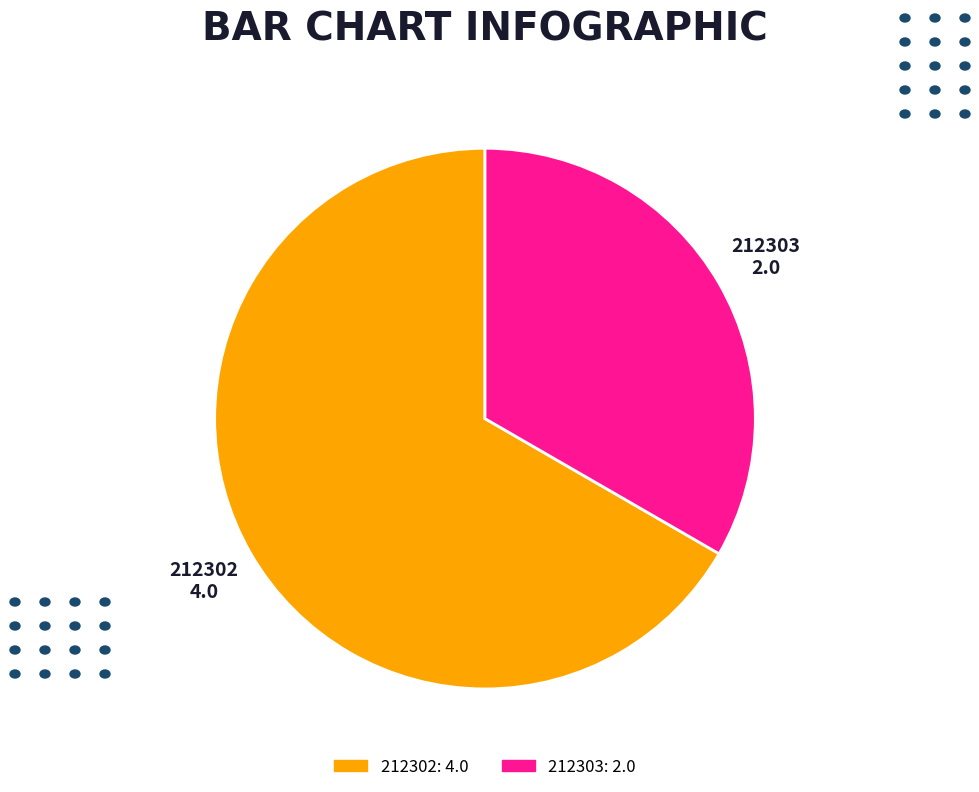

Is 212303 the majority of the pie?

No